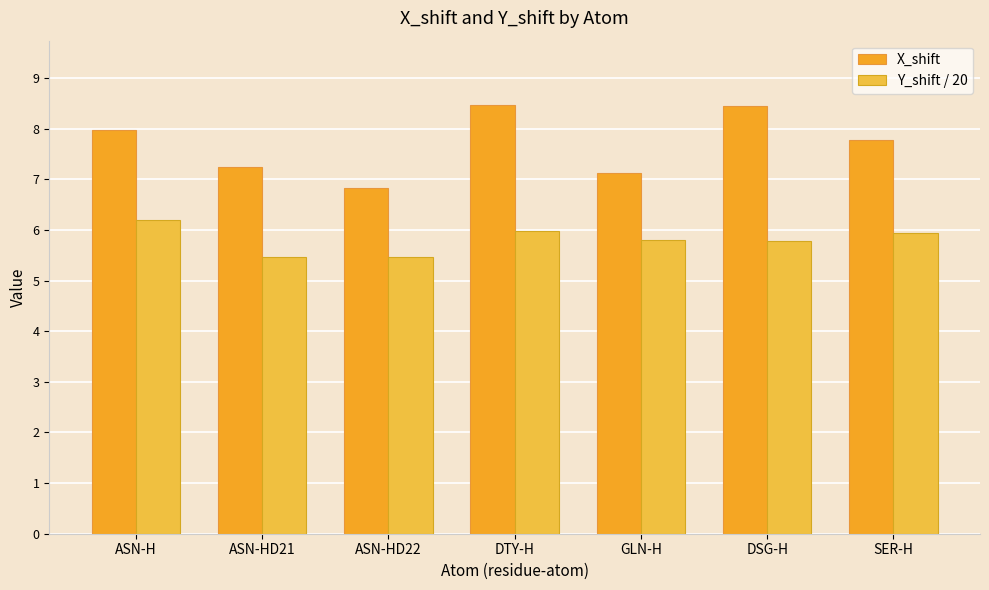

How many categories are shown in the chart?

7